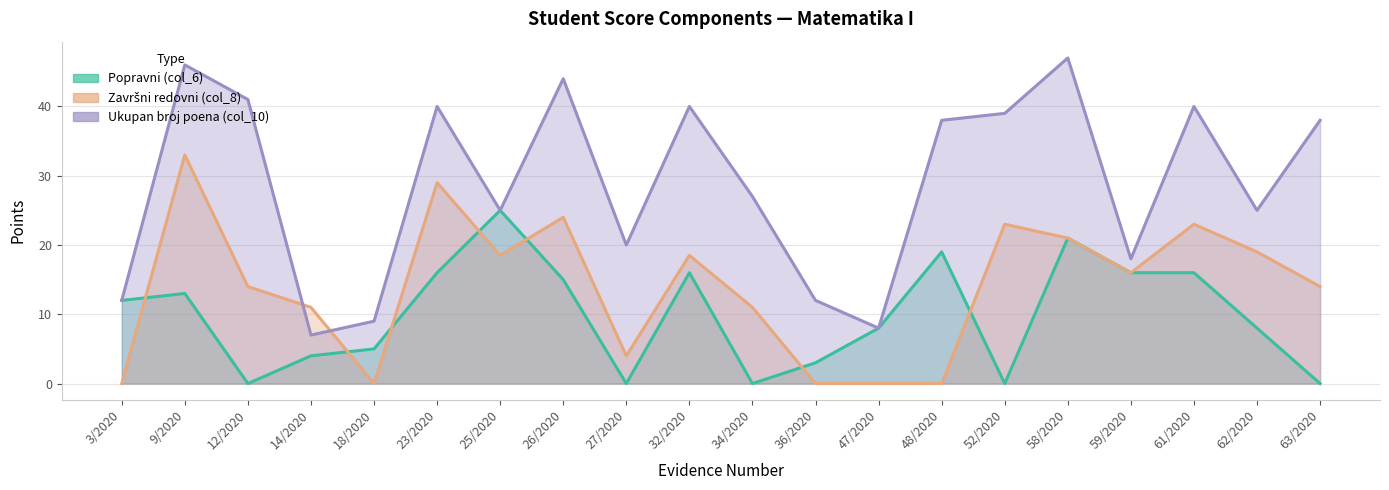

Where is the first local maximum for Ukupan broj poena (col_10)?

9/2020